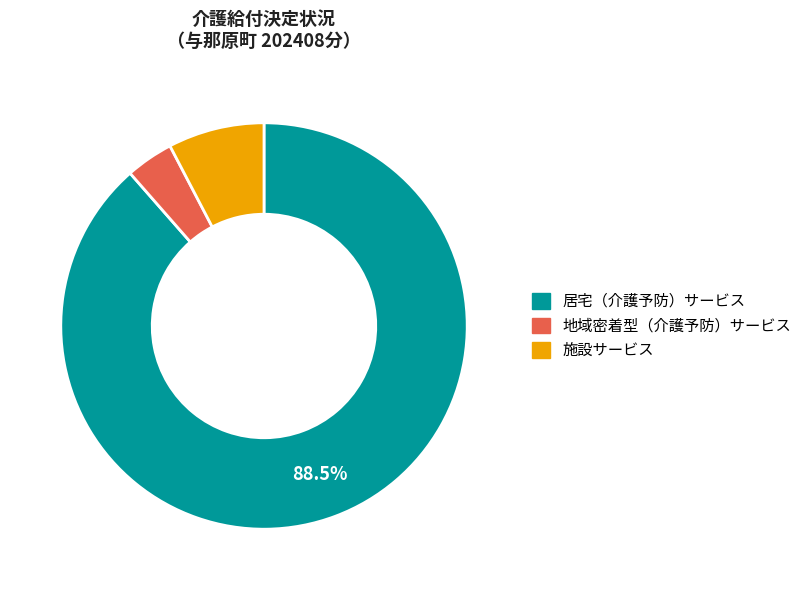

To the nearest percent, what is the average slice percentage?

33%